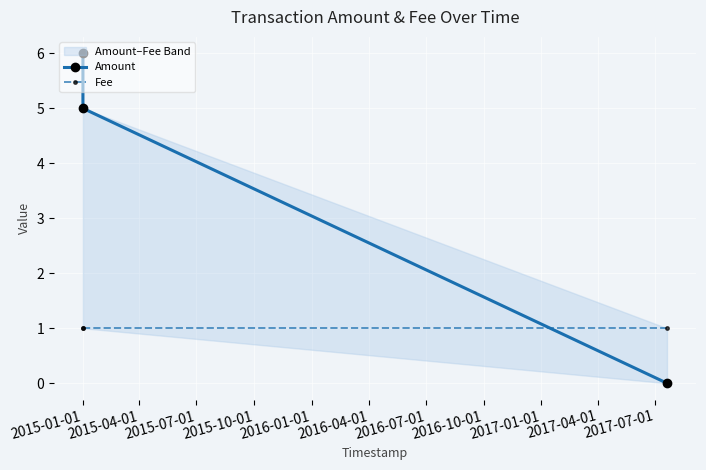

Is it true that Fee equals 1 at 2015-07-01?

True